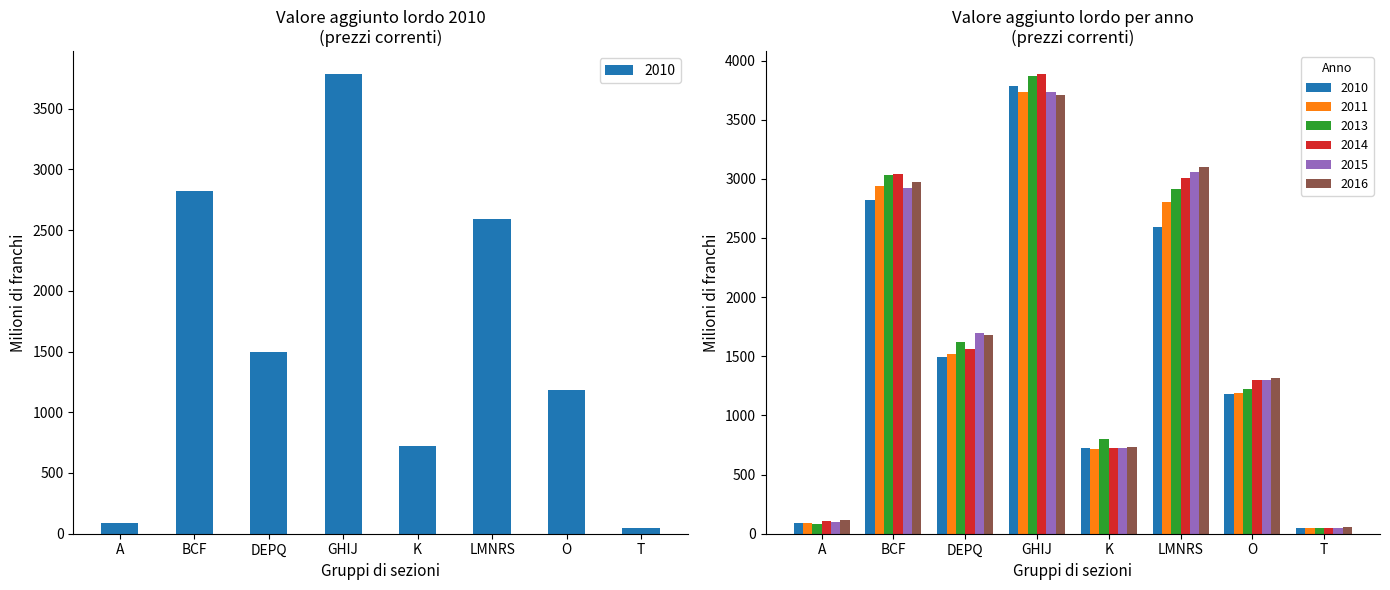

True or false: 2011 has a value of 3730.2 at GHIJ.

True